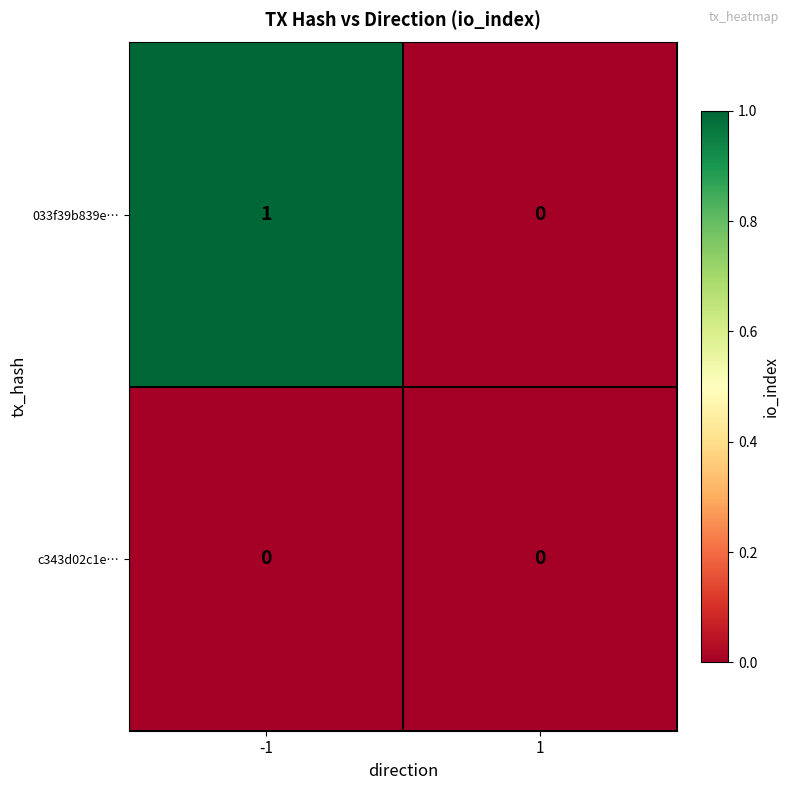

Which series changed the most between -1 and 1?

033f39b839e…